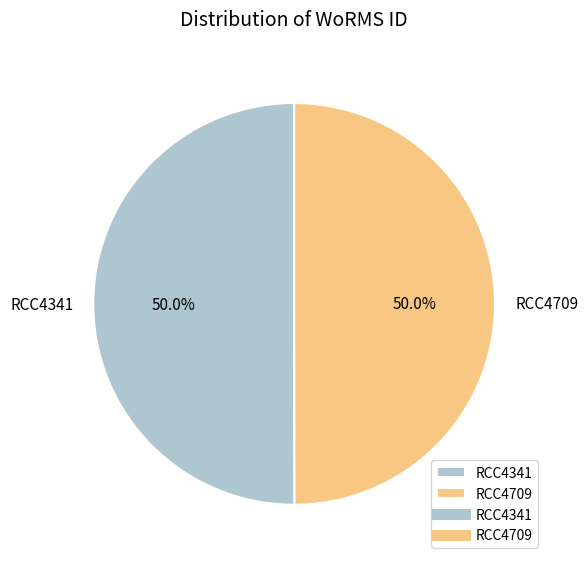

What percentage do RCC4341 and RCC4709 together represent?

100.0%